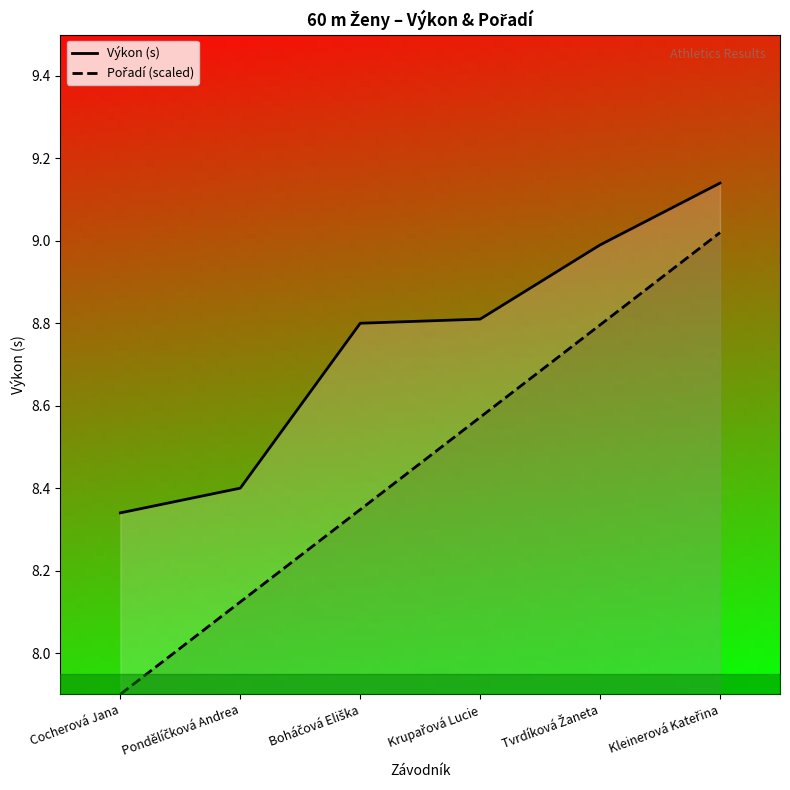

Reading right to left, what are all the values shown in this chart?

Výkon (s): Kleinerová Kateřina=9.1	Tvrdíková Žaneta=9.0	Krupařová Lucie=8.8	Boháčová Eliška=8.8	Pondělíčková Andrea=8.4	Cocherová Jana=8.3
Pořadí (scaled): Kleinerová Kateřina=9.0	Tvrdíková Žaneta=8.8	Krupařová Lucie=8.6	Boháčová Eliška=8.3	Pondělíčková Andrea=8.1	Cocherová Jana=7.9